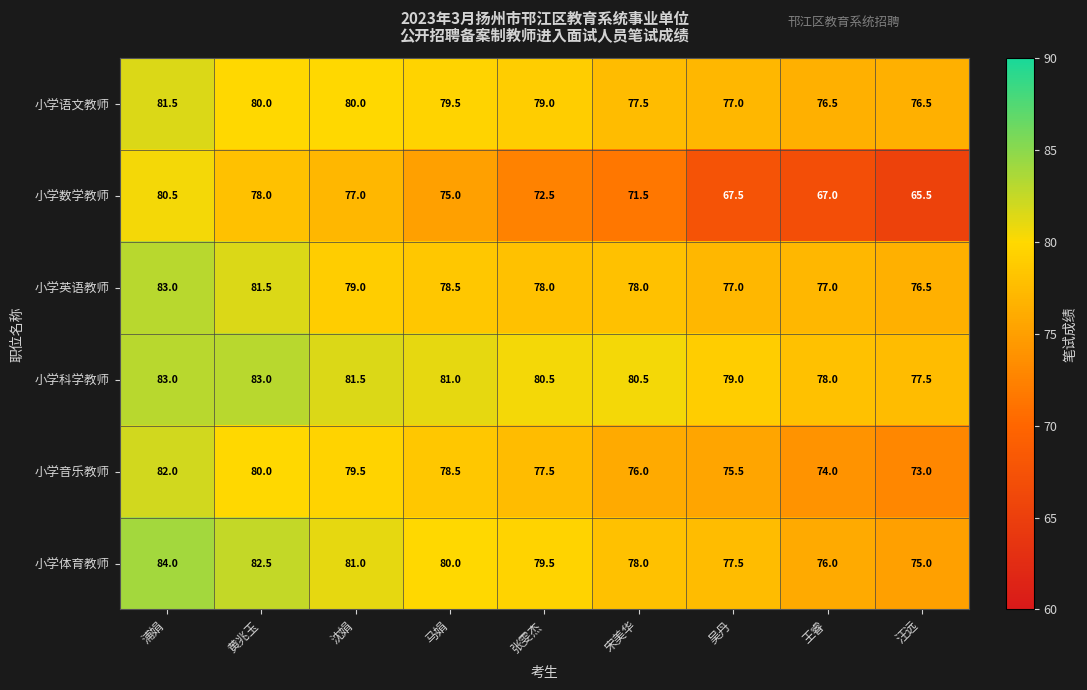

Between 浦娟 and 黄兆玉, which series saw the biggest shift?

小学数学教师